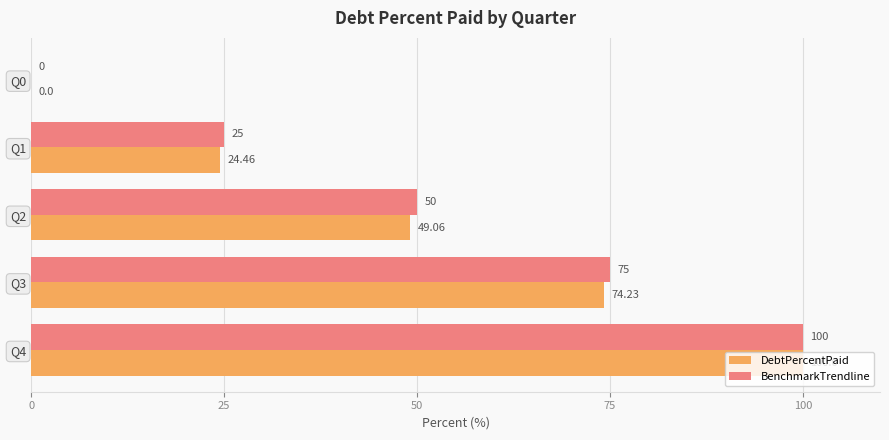

At which label does BenchmarkTrendline reach its peak?

Q4